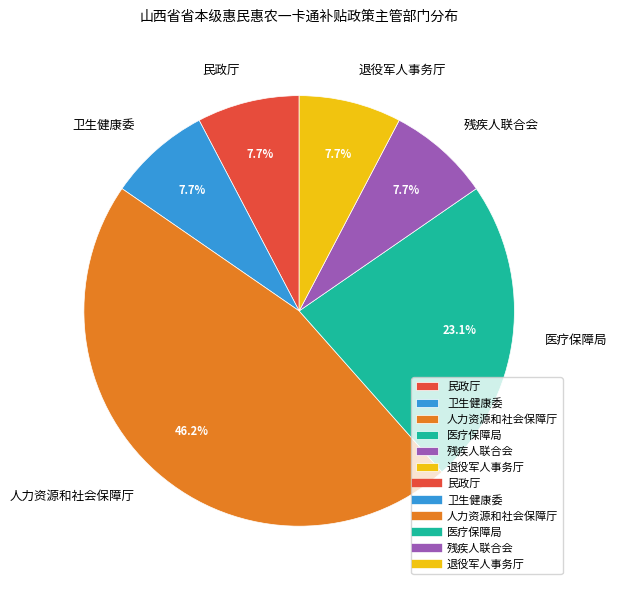

Which category has the biggest portion of the pie?

人力资源和社会保障厅